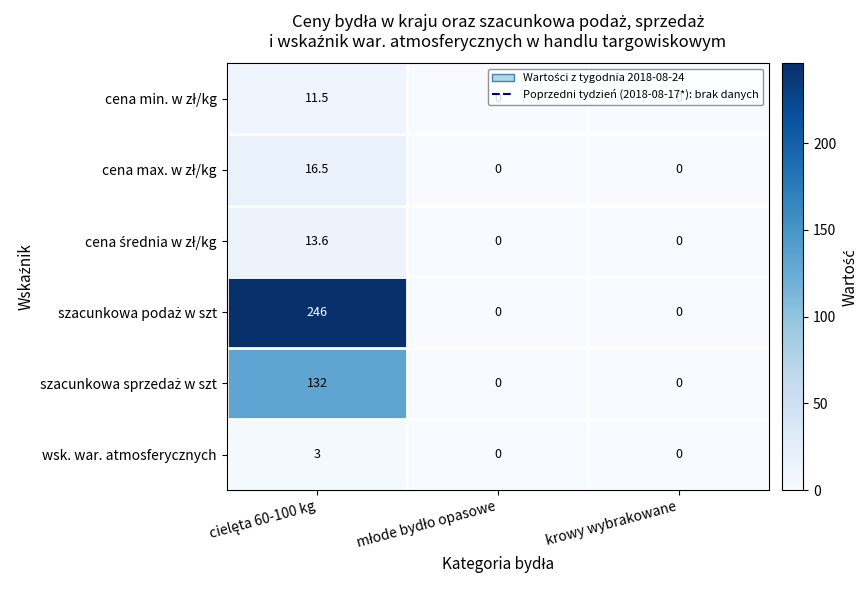

Is it true that wsk. war. atmosferycznych equals 0.0 at krowy wybrakowane?

True